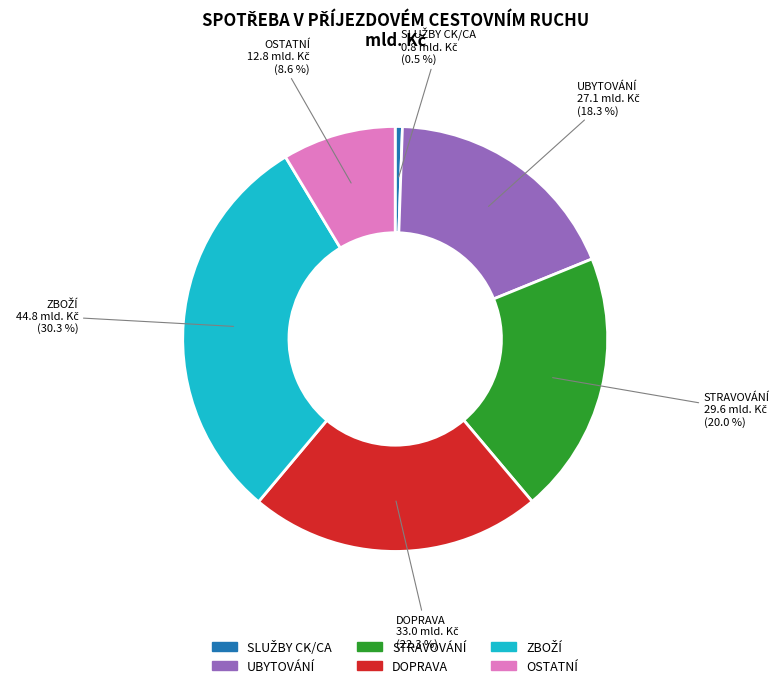

To the nearest percent, what portion does STRAVOVÁNÍ represent?

20%